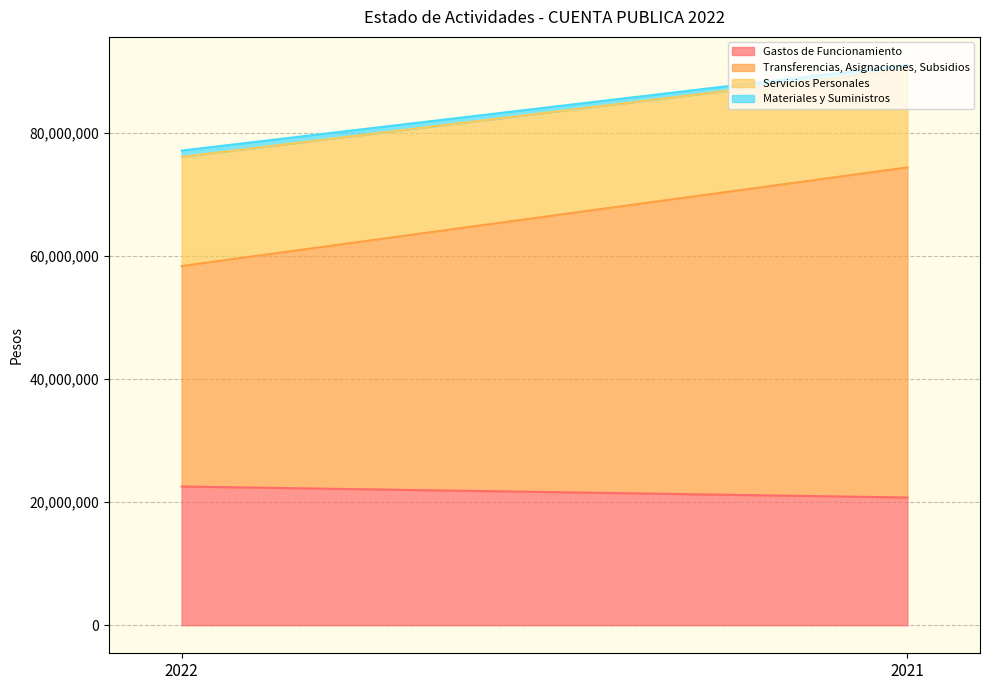

What is the maximum value for Materiales y Suministros?

1024930